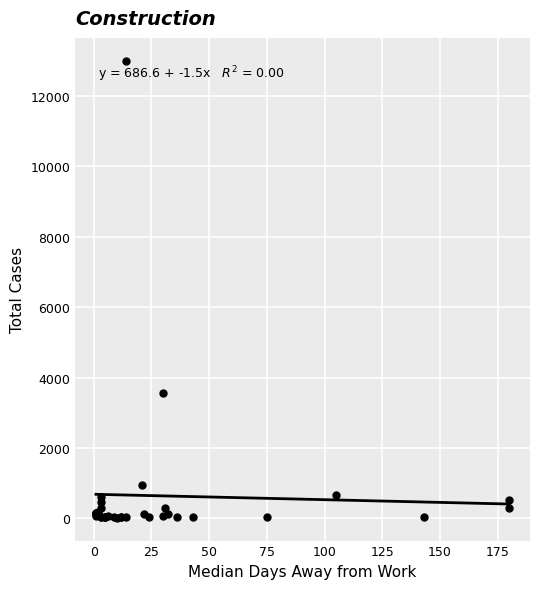

What Y value in the scatter plot is closest to 6510?

3550